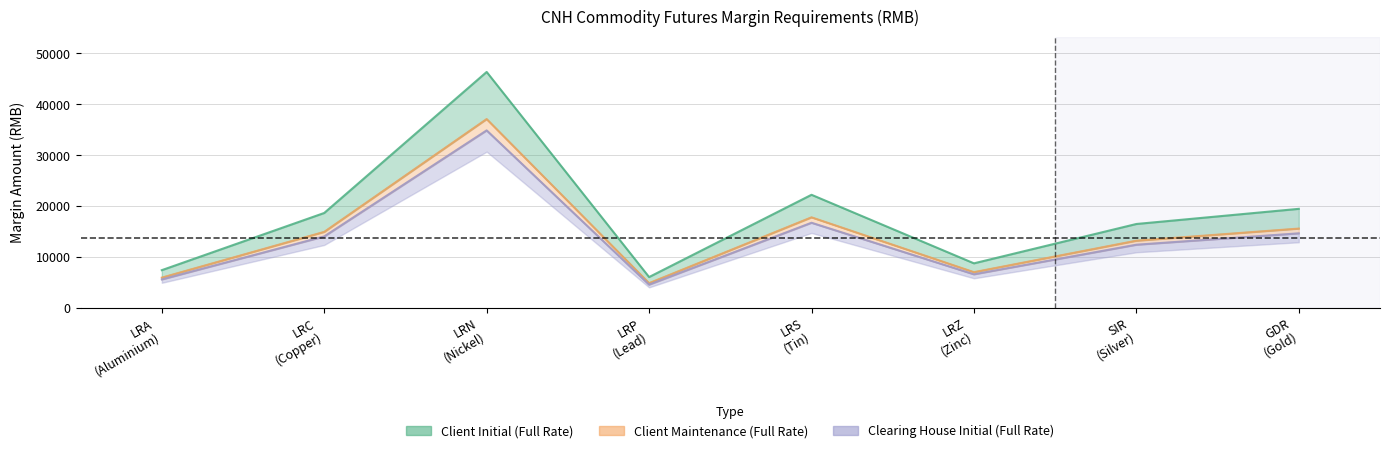

What is the highest value of the Client Initial (Full Rate) series?

46350